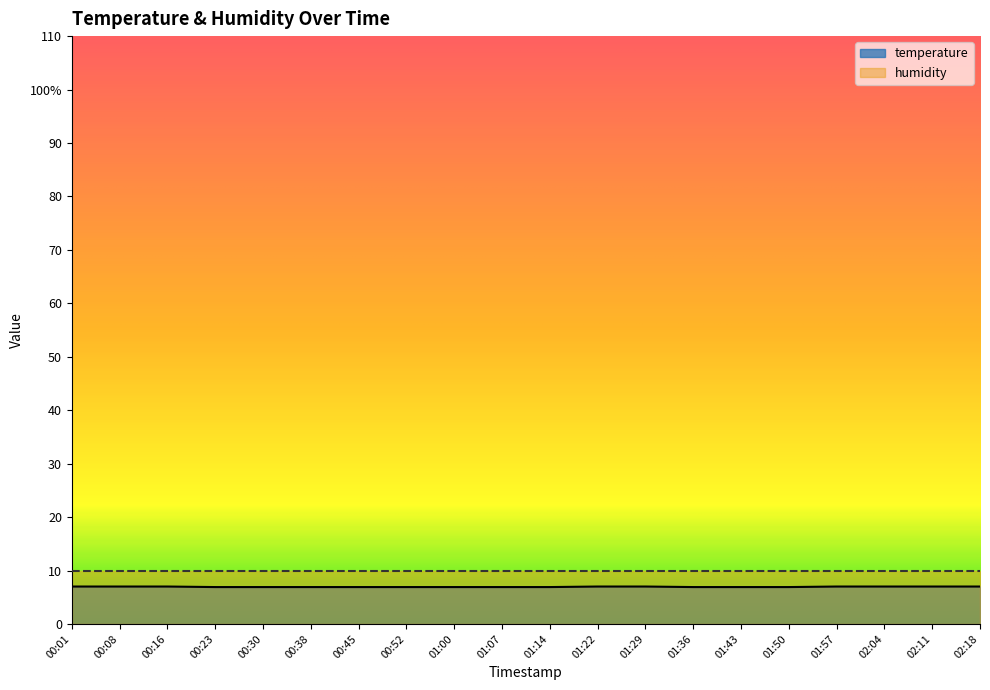

What is the maximum value shown in the chart?

7.0